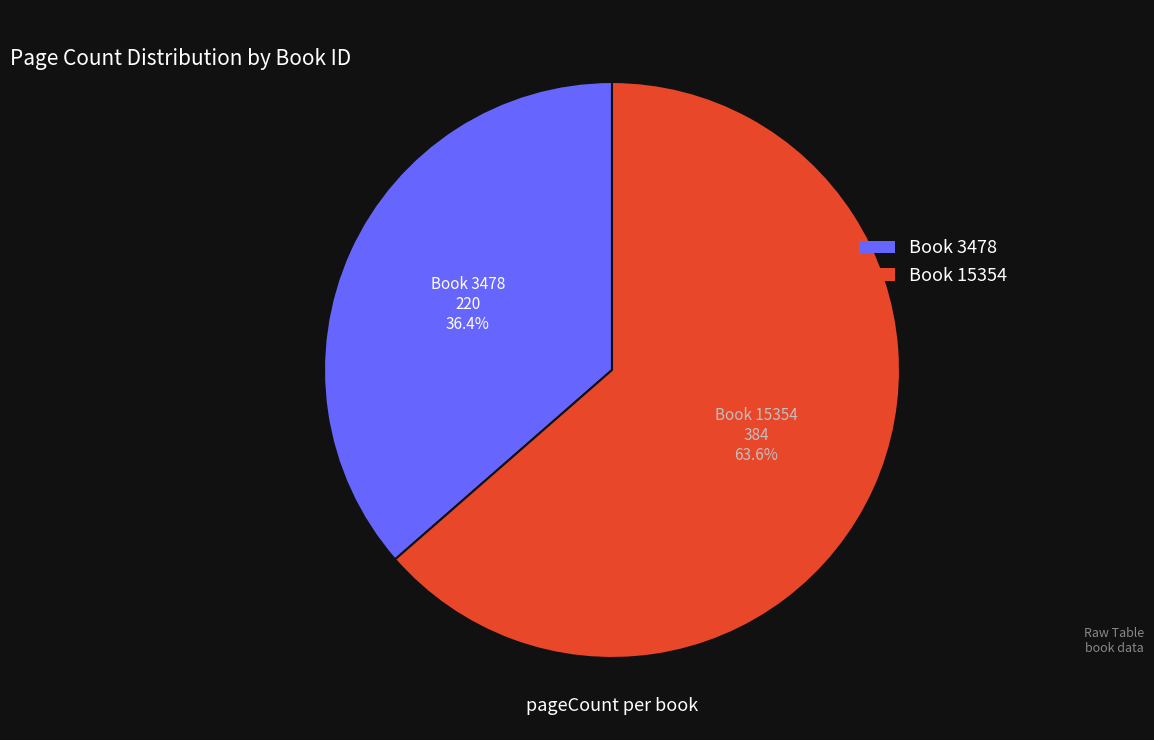

Is there a majority slice in this chart?

Yes